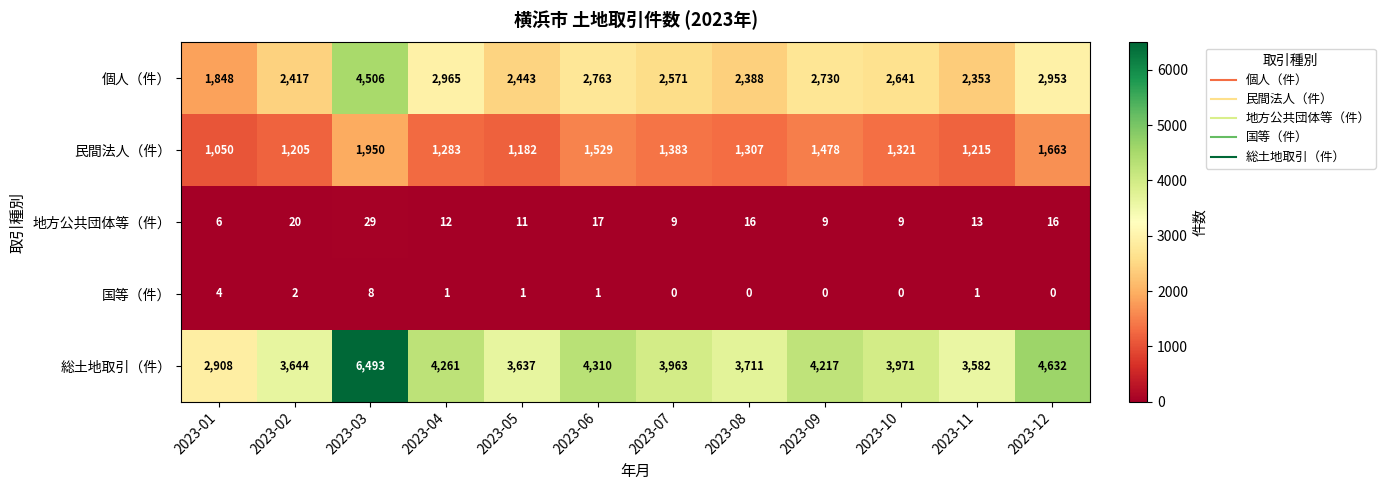

Read the 民間法人（件） value at 2023-08.

1307